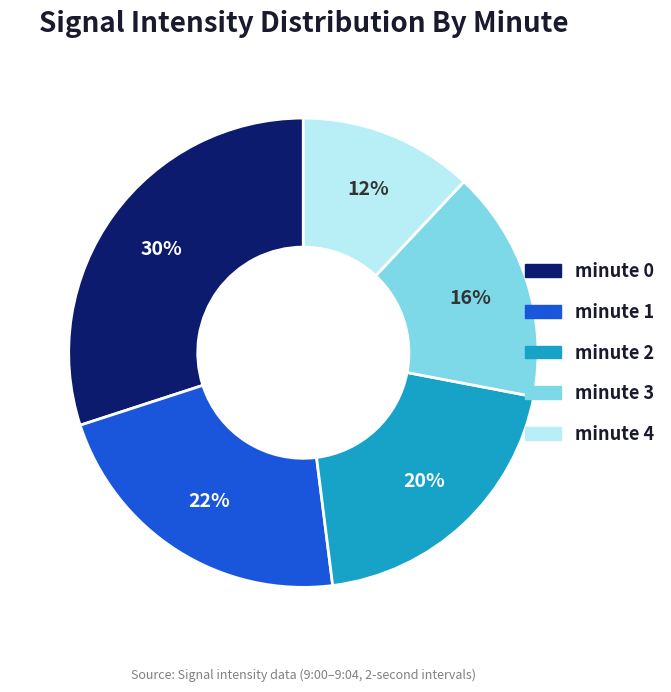

Count the number of slices in the pie.

5